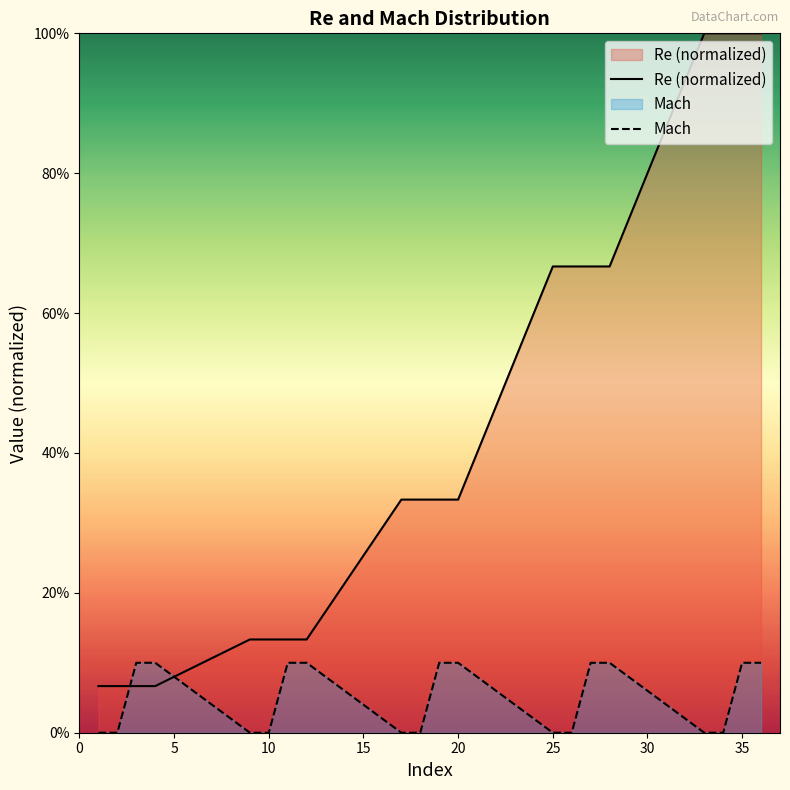

What is the maximum value shown in the chart?

1.0